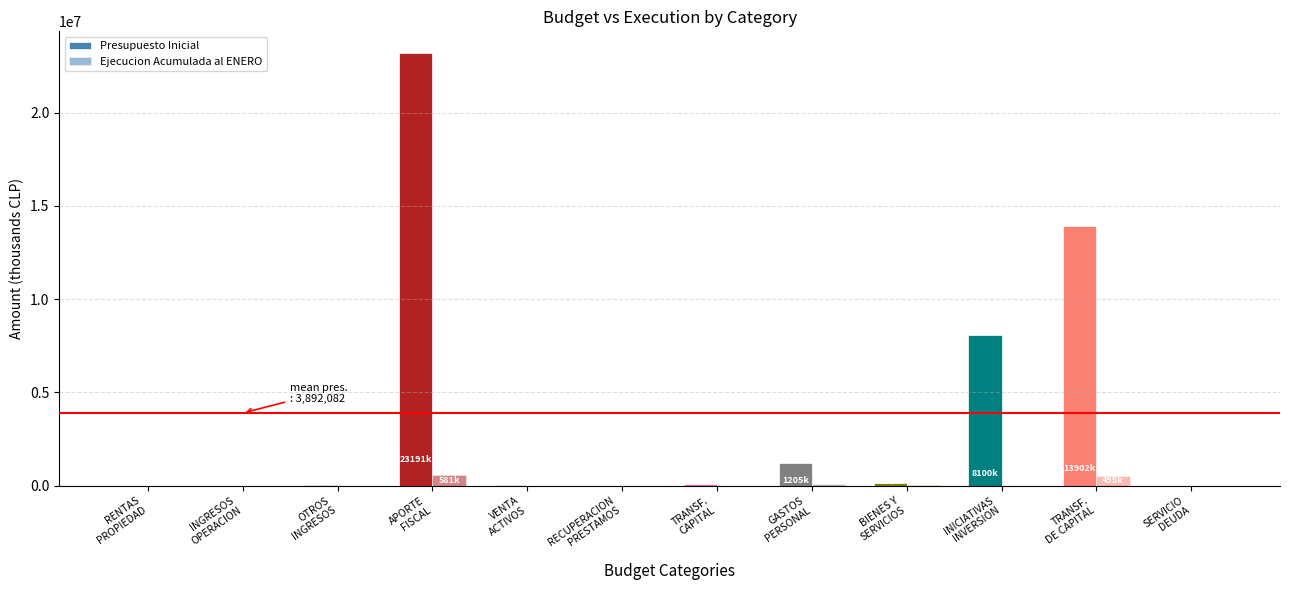

Are the bars grouped side by side (vs. stacked)?

Yes